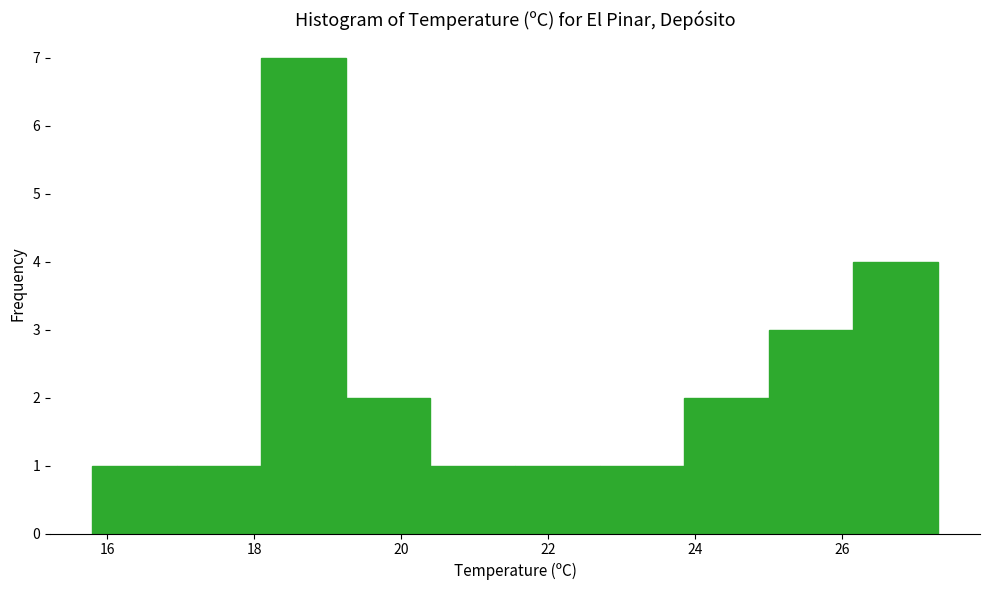

How tall is the bar that spans 15.80 to 16.95 on the x-axis? Neither the bar edges nor the heights are printed on the chart, so give them approximately, as read against the axes.

1